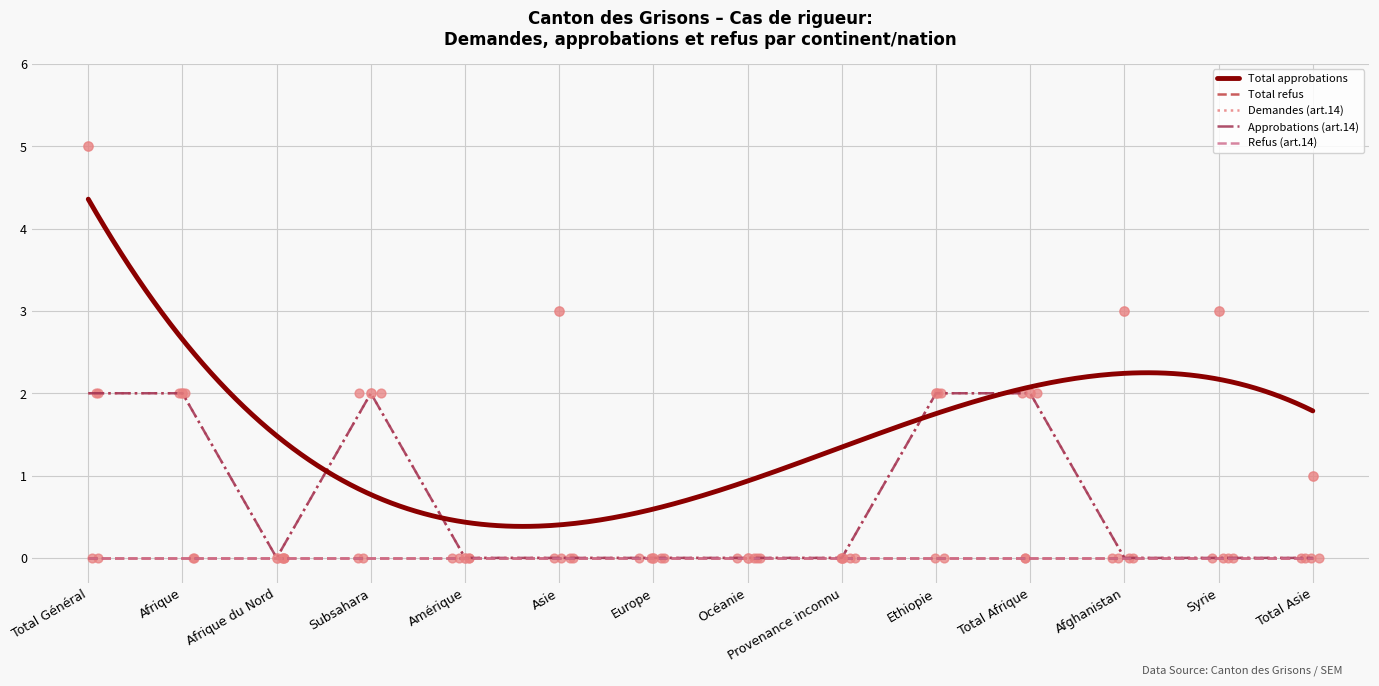

Is the value of Approbations (art.14) at Afrique greater than the value of Demandes (art.14) at Afrique du Nord?

Yes